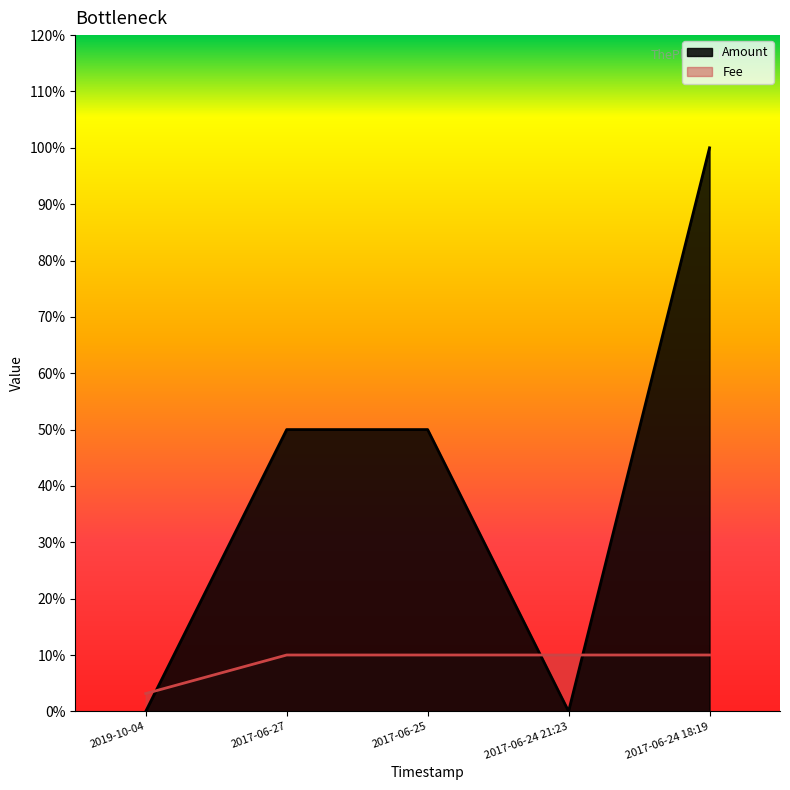

Which category has the lowest value in the Fee series?

2019-10-04